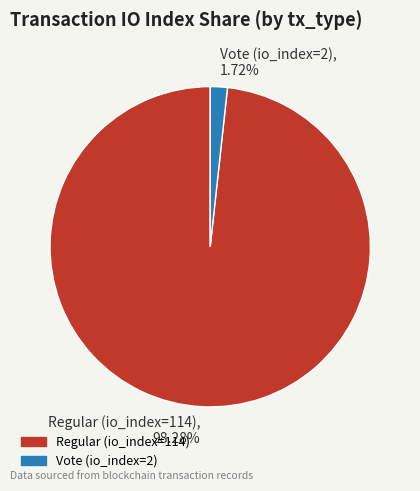

True or false: Regular (io_index=114) accounts for 98% of the total.

True